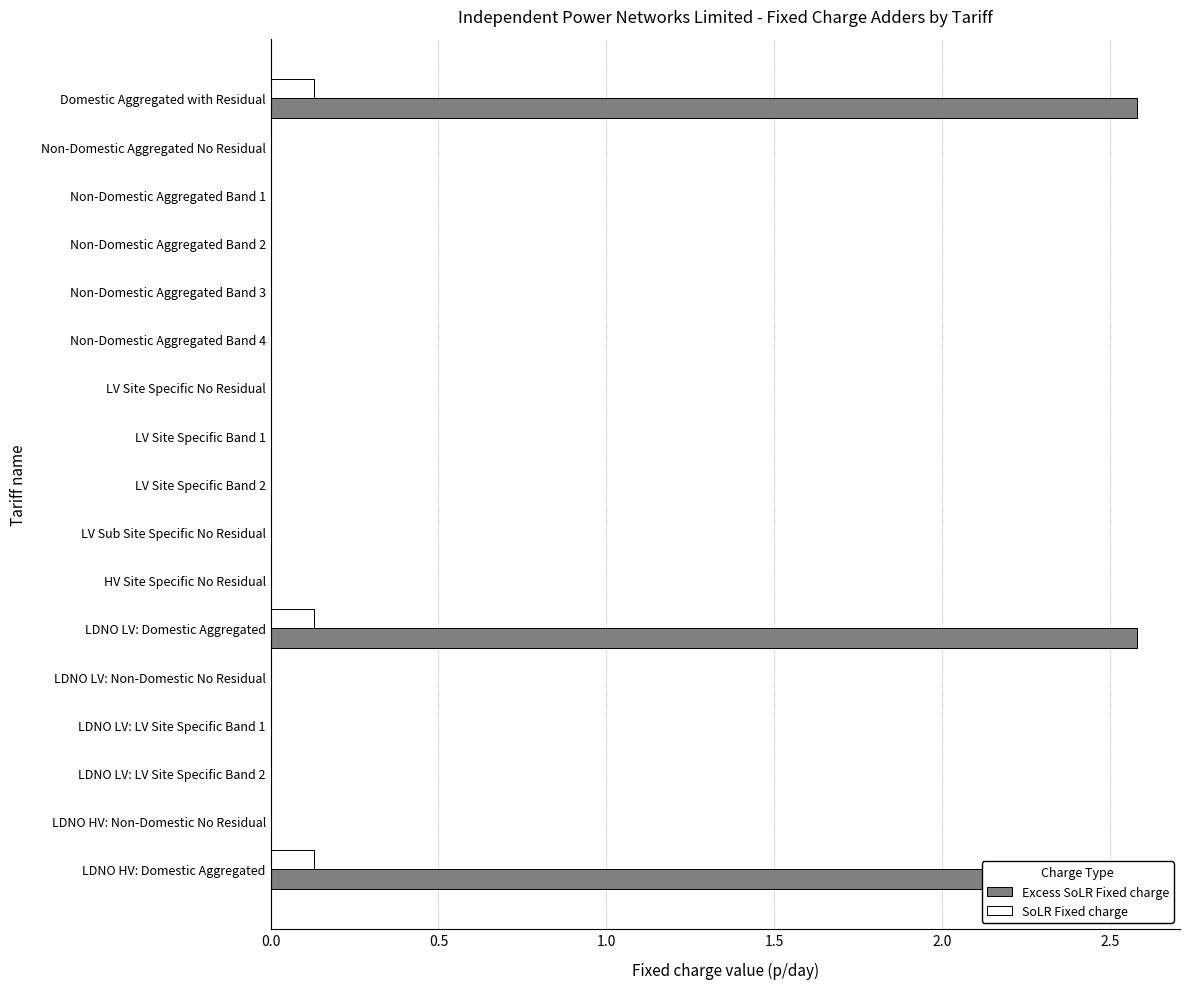

How many data points in SoLR Fixed charge are above 0?

3